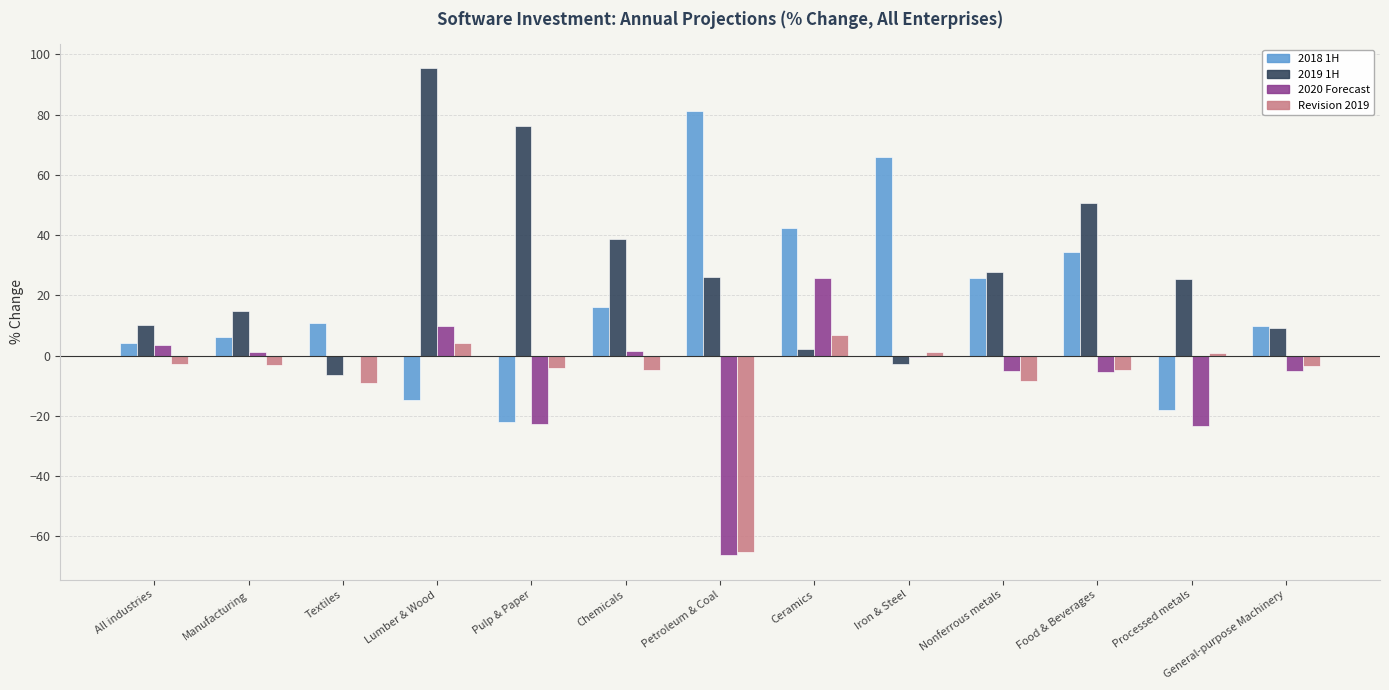

What is the greatest value displayed?

95.4